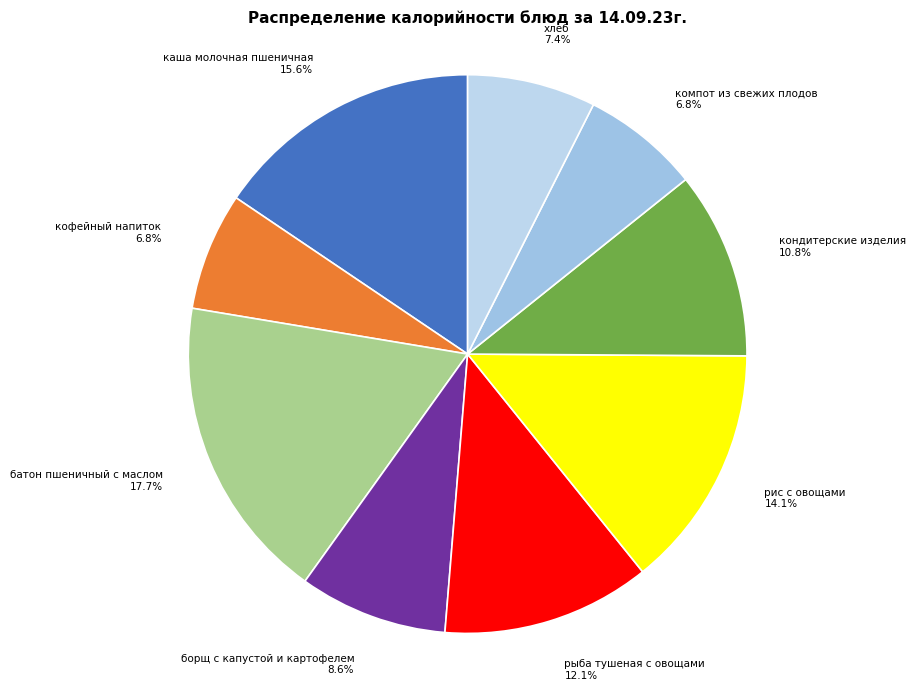

How many slices are in this pie chart?

9